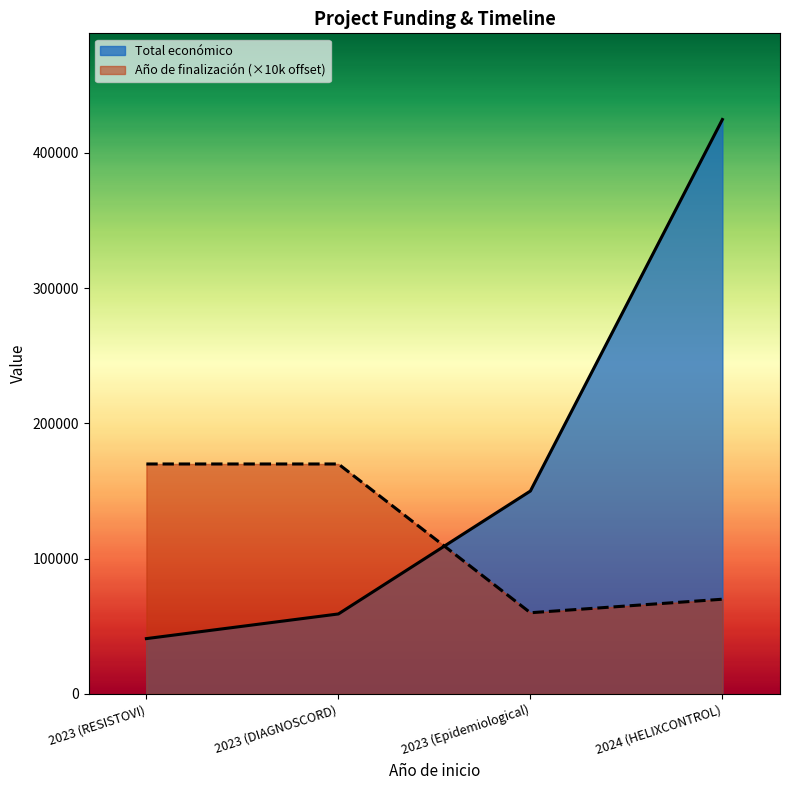

Which series ends up on top after the final intersection of Total económico and Año de finalización?

Total económico